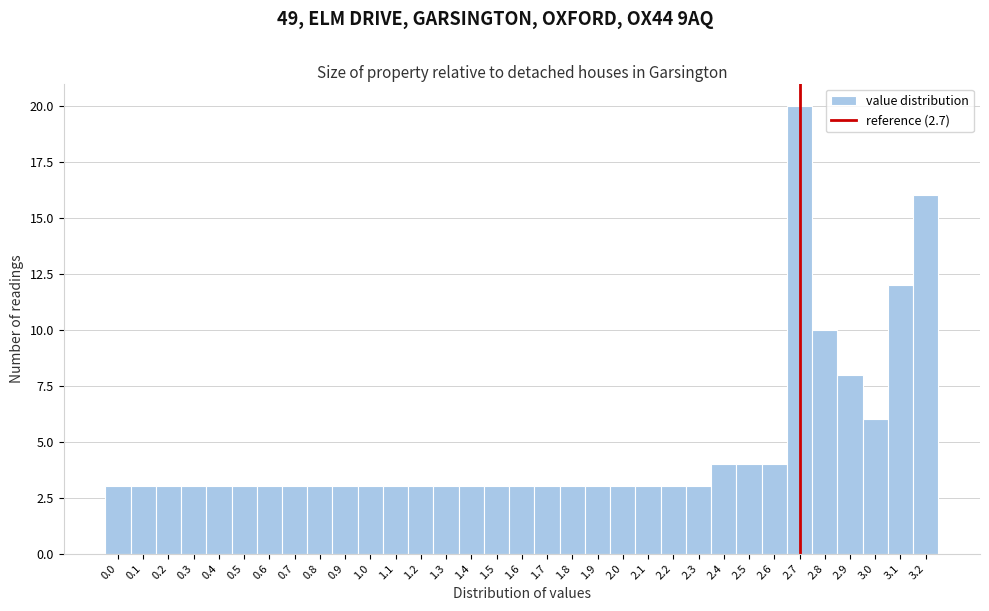

Reading left to right, transcribe this chart: for each bar, give the range it covers on the x-axis and its height. The values are not printed on the chart, so give them approximately, as read against the axis.

-0.05 to 0.05: 3
0.05 to 0.15: 3
0.15 to 0.25: 3
0.25 to 0.35: 3
0.35 to 0.45: 3
0.45 to 0.55: 3
0.55 to 0.65: 3
0.65 to 0.75: 3
0.75 to 0.85: 3
0.85 to 0.95: 3
0.95 to 1.05: 3
1.05 to 1.15: 3
1.15 to 1.25: 3
1.25 to 1.35: 3
1.35 to 1.45: 3
1.45 to 1.55: 3
1.55 to 1.65: 3
1.65 to 1.75: 3
1.75 to 1.85: 3
1.85 to 1.95: 3
1.95 to 2.05: 3
2.05 to 2.15: 3
2.15 to 2.25: 3
2.25 to 2.35: 3
2.35 to 2.45: 4
2.45 to 2.55: 4
2.55 to 2.65: 4
2.65 to 2.75: 20
2.75 to 2.85: 10
2.85 to 2.95: 8
2.95 to 3.05: 6
3.05 to 3.15: 12
3.15 to 3.25: 16